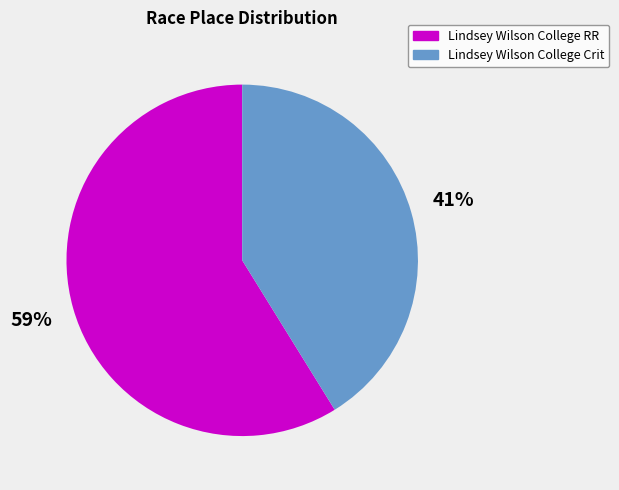

What percentage is the Lindsey Wilson College RR slice, to the nearest percent?

59%